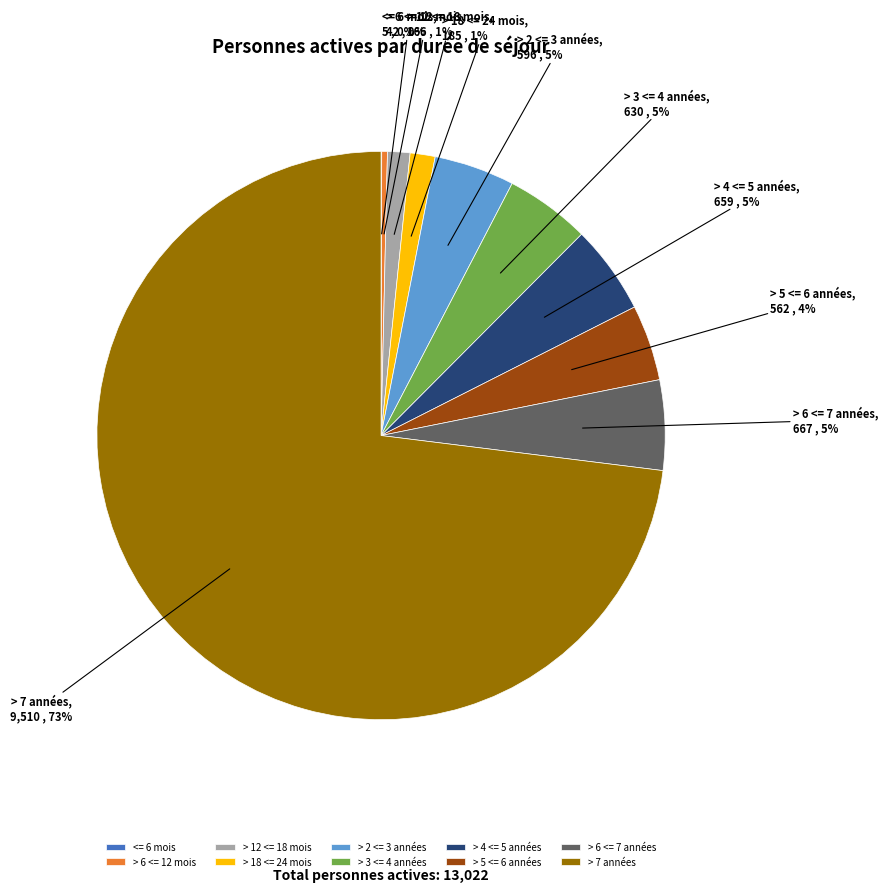

True or false: > 5 <= 6 années accounts for 4% of the total.

True